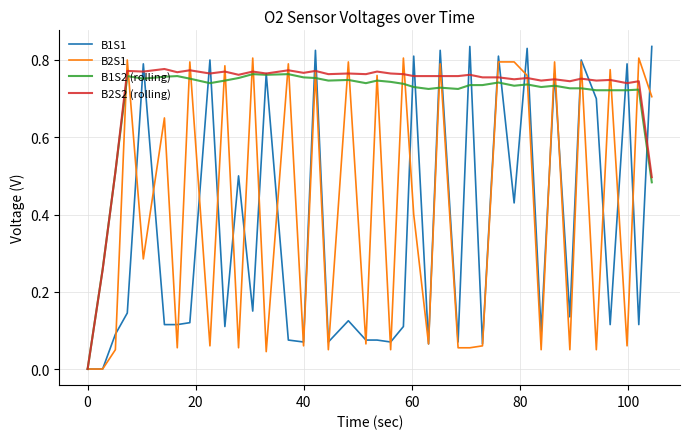

Which series has the largest range (max minus min)?

B1S1